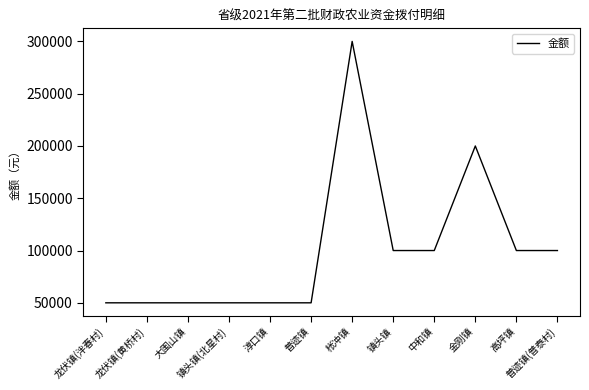

What is the smallest value displayed?

50000